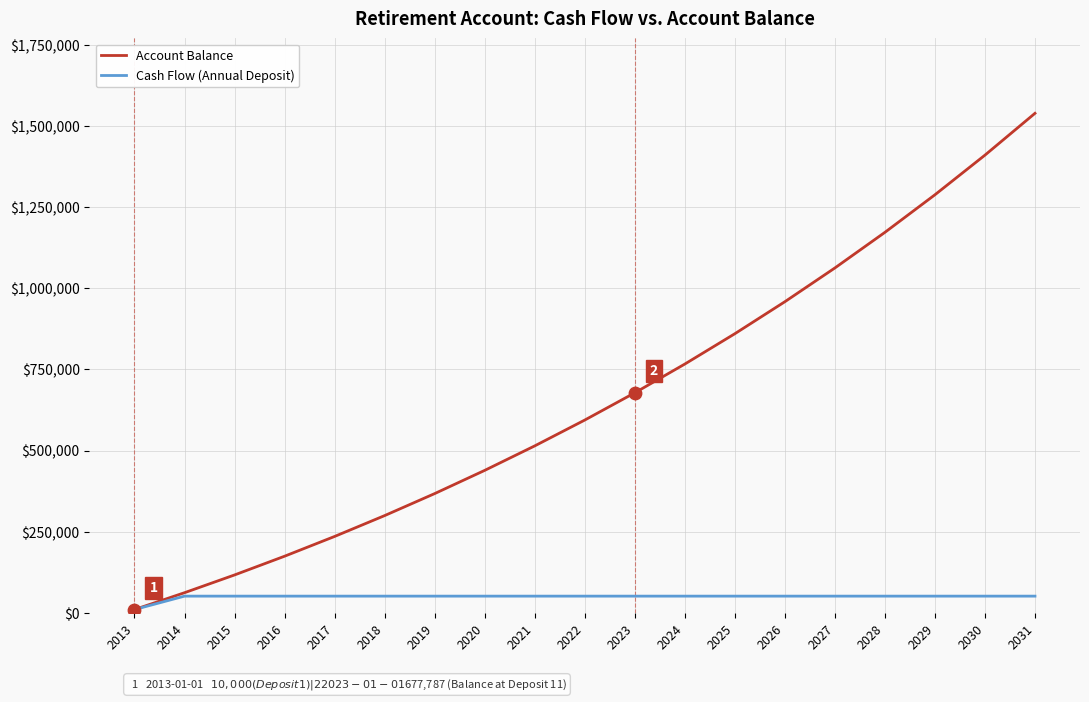

Which series has the largest total across all categories?

Account Balance